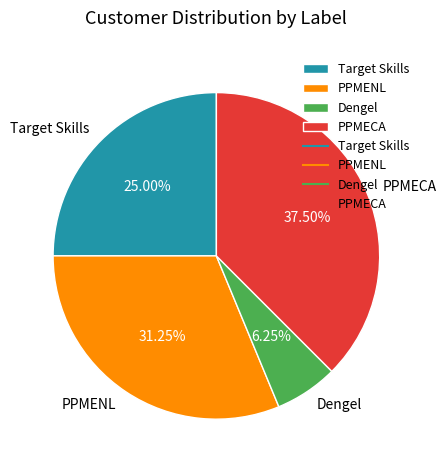

Is it true that PPMENL is 41% of the pie?

False